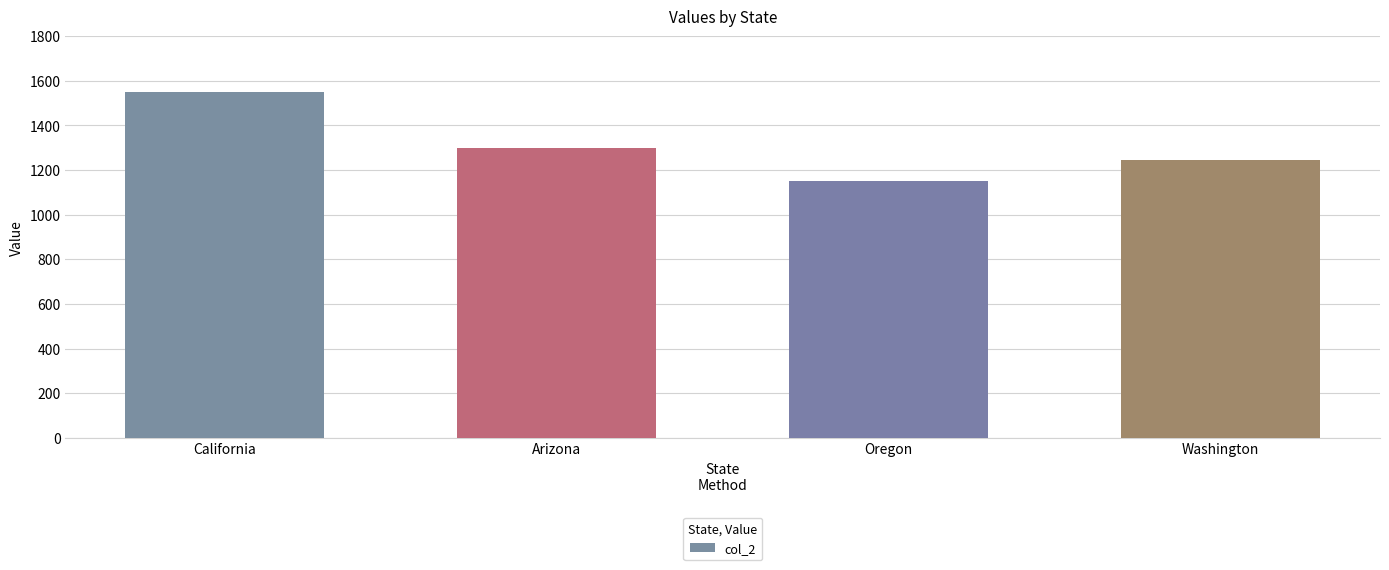

Reading left to right, transcribe all the data shown in this chart.

1550	1300	1150	1247